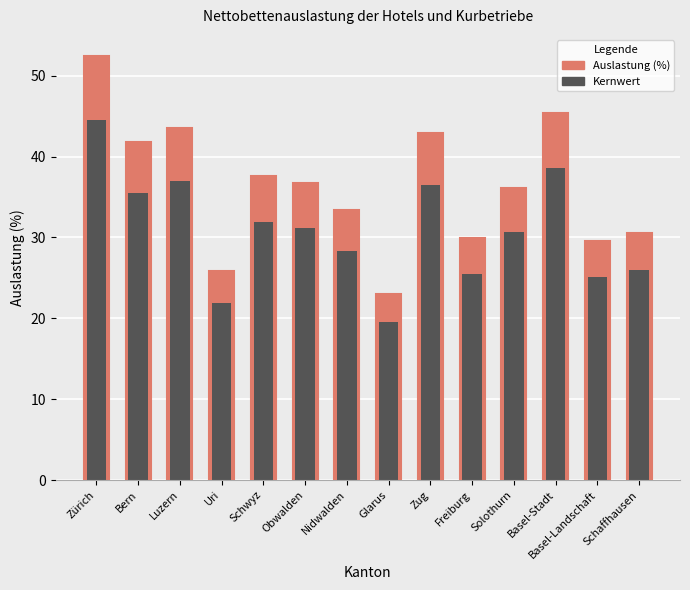

Where does the data first go above 36?

Zürich